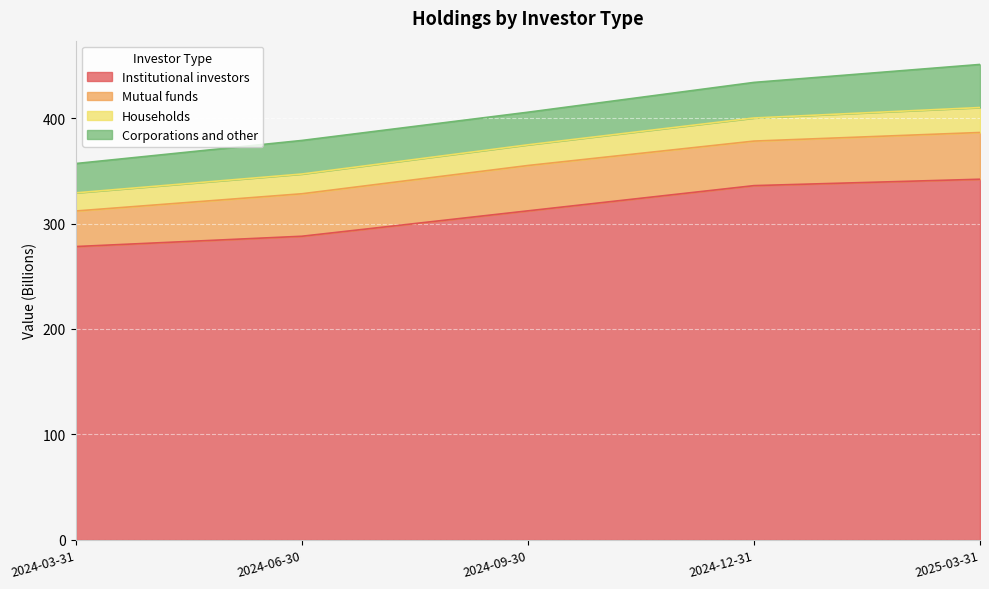

What is the total value across all series at 2024-09-30?

405.5